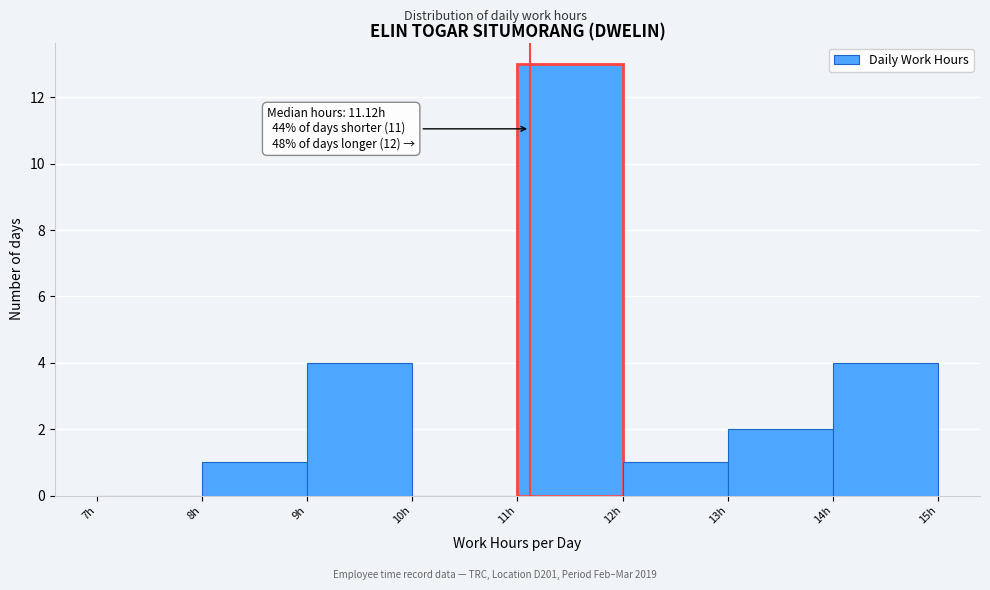

Which range on the x-axis has the tallest bar?

11 to 12